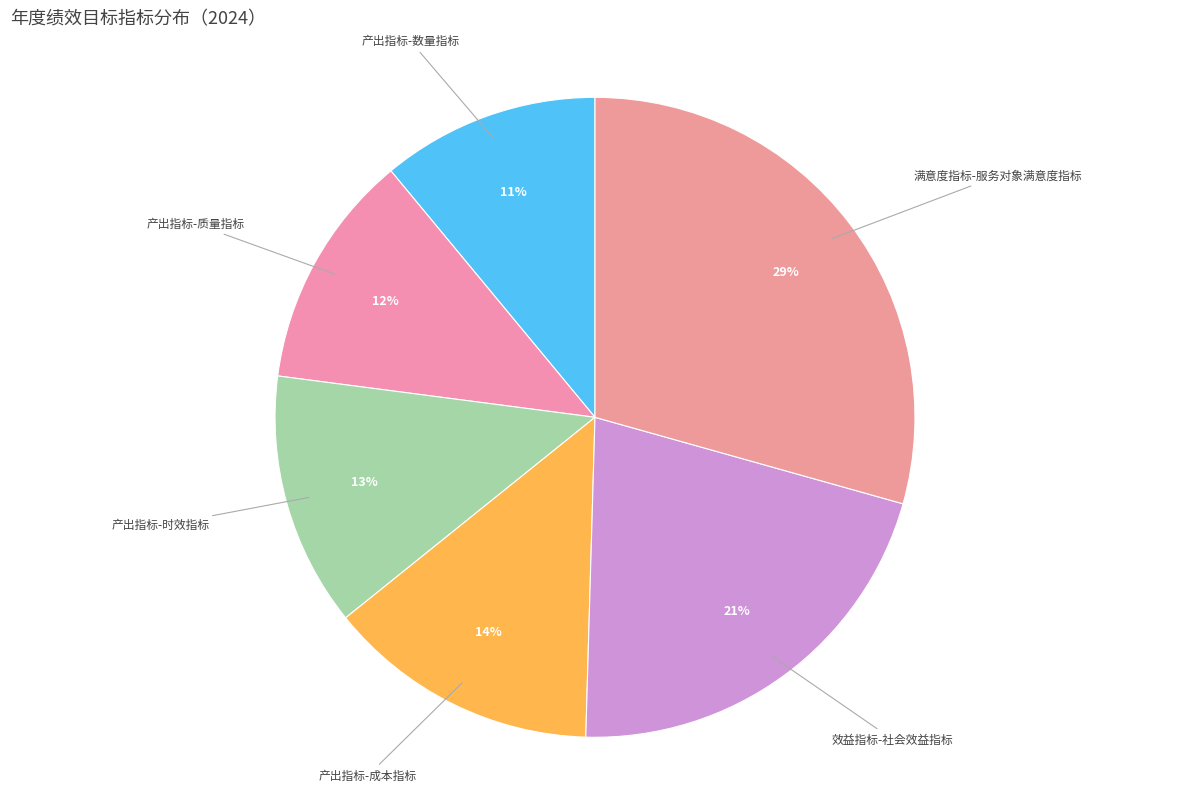

The 产出指标-时效指标 slice represents 7% of the pie. True or false?

False